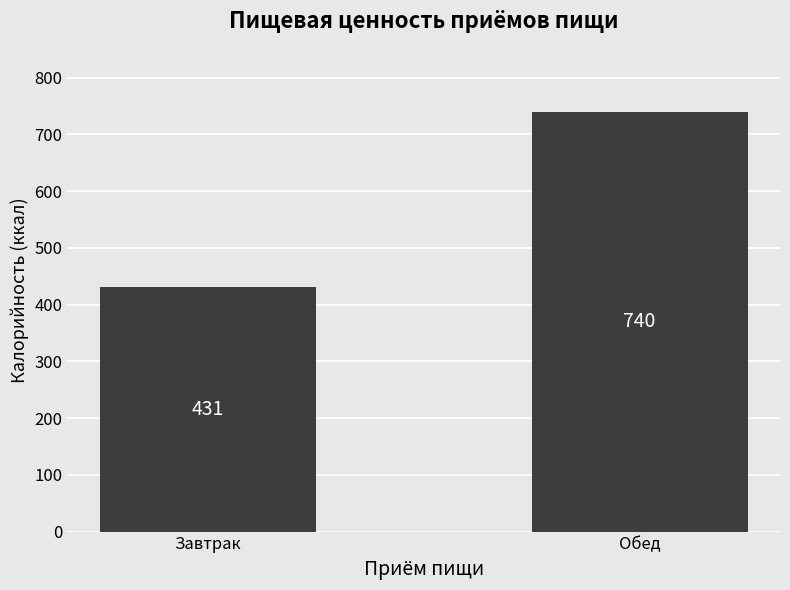

Reading left to right, list all the values displayed in this chart.

Завтрак=431	Обед=740